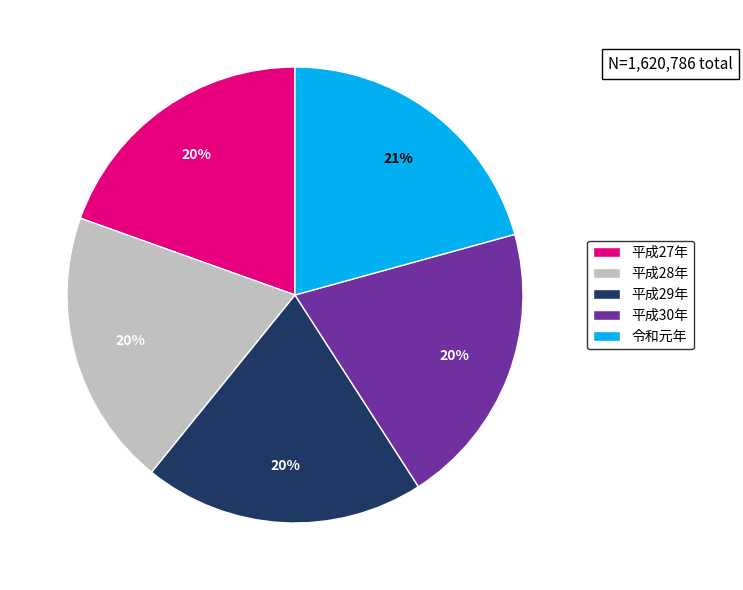

Does 令和元年 account for over 50% of the chart?

No